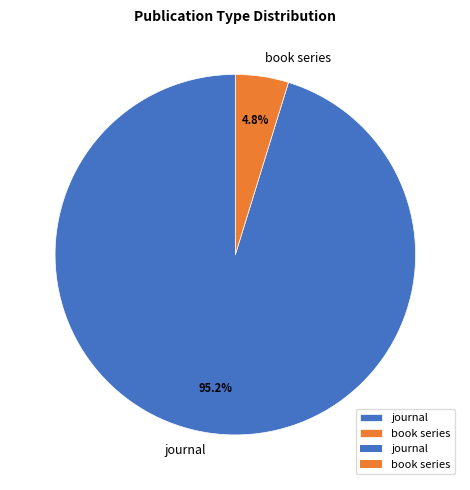

True or false: book series accounts for 1% of the total.

False